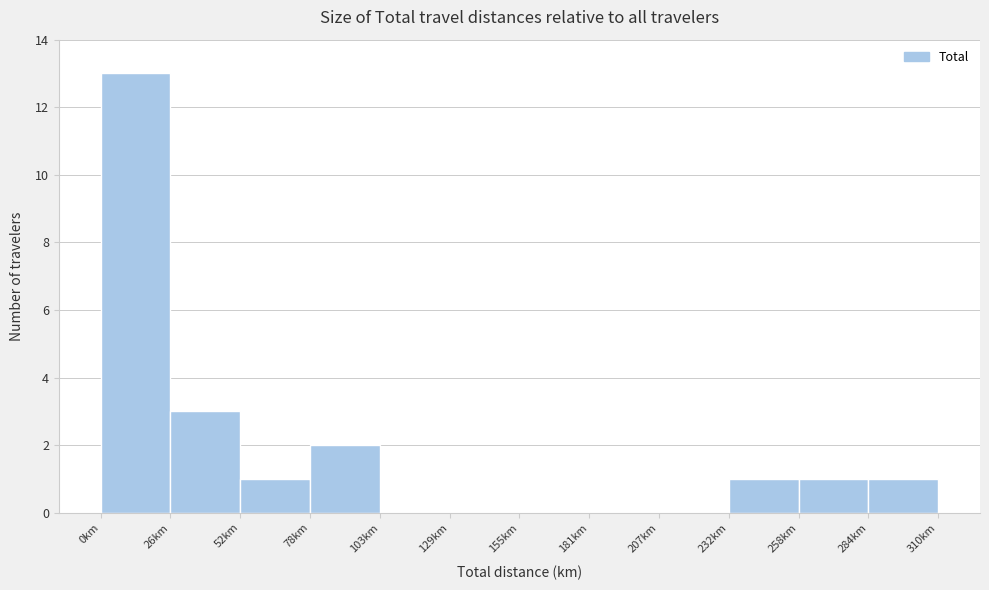

Reading left to right, list every bar in this chart as the range it spans on the x-axis followed by its height. Neither the bar edges nor the heights are printed on the chart, so give them approximately, as read against the axes.

0 to 25: 13
25 to 50: 3
50 to 80: 1
80 to 105: 2
105 to 130: 0
130 to 155: 0
155 to 180: 0
180 to 205: 0
205 to 235: 0
235 to 260: 1
260 to 285: 1
285 to 310: 1